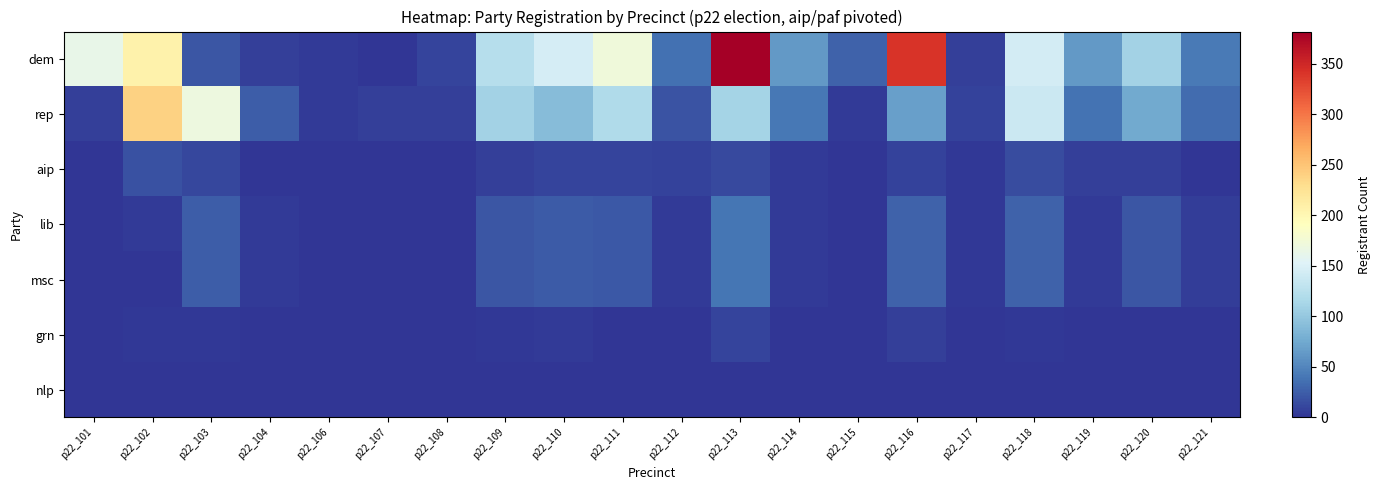

Count the number of categories in the chart.

20